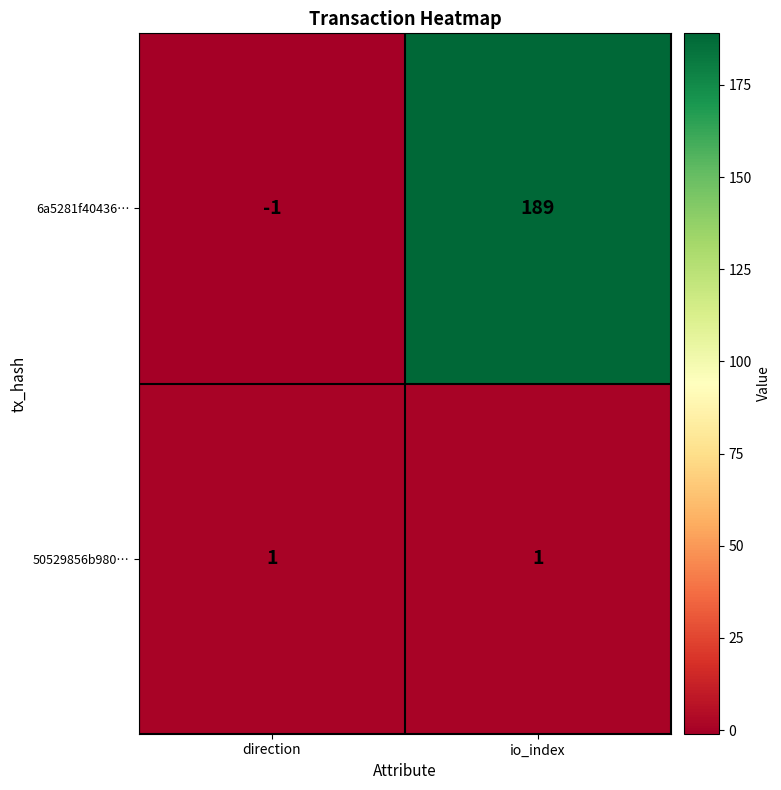

True or false: 50529856b980… has a value of 0 at direction.

False